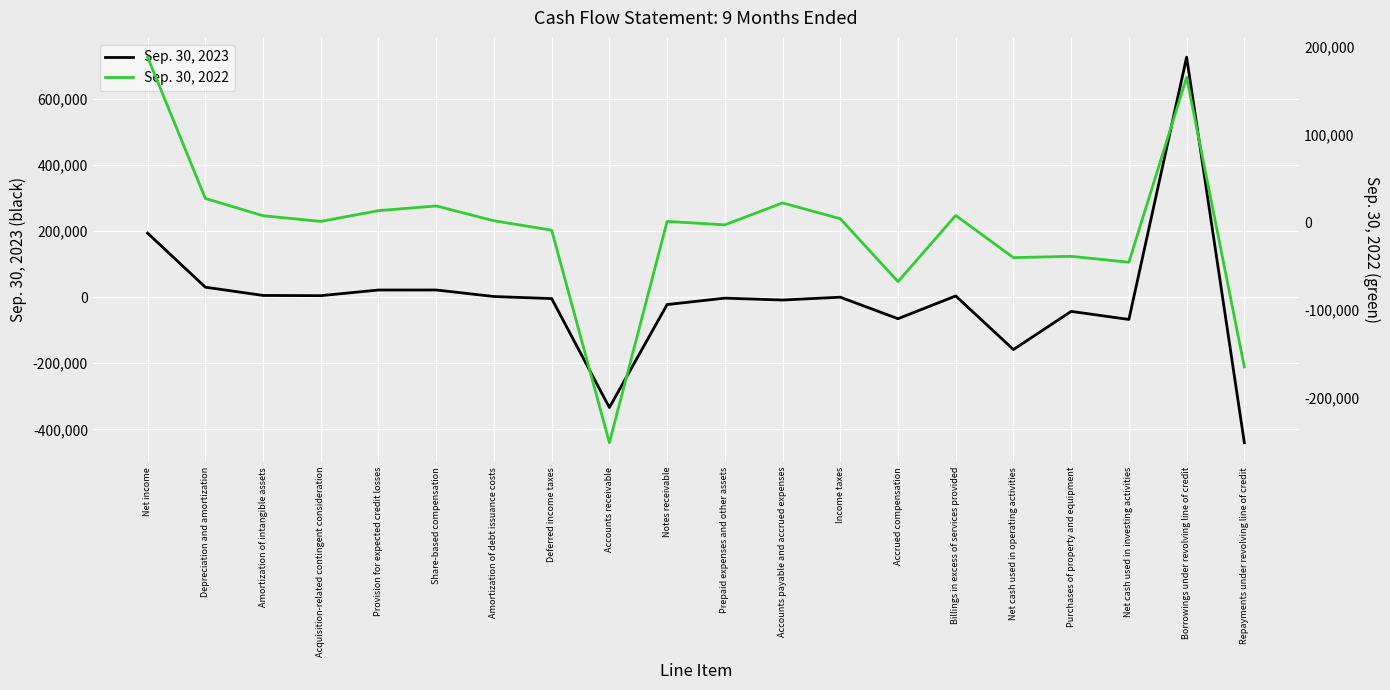

How many intersections are there between Sep. 30, 2023 and Sep. 30, 2022?

7